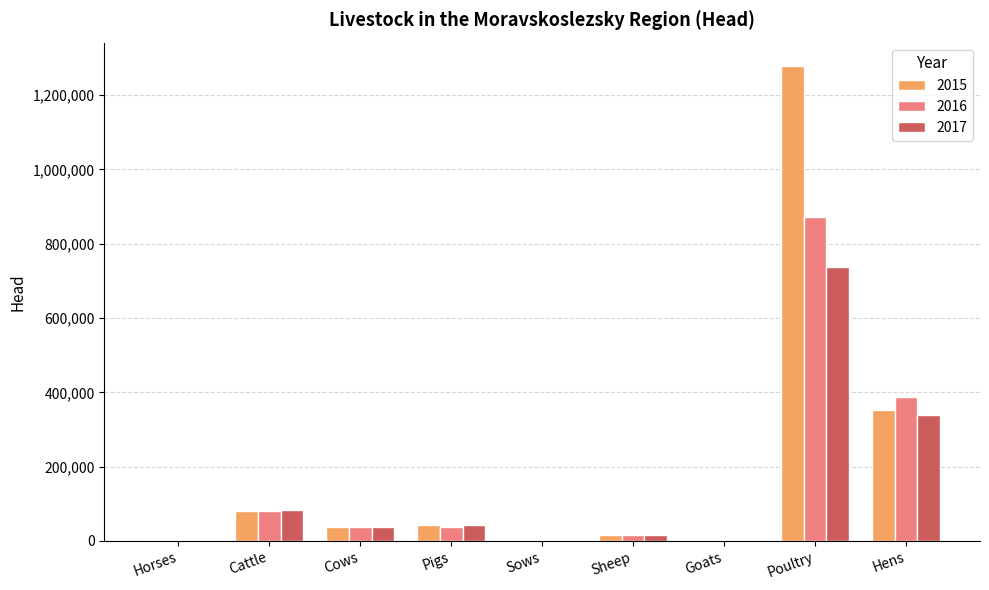

What is the spread (max minus min) of values at Goats?

90